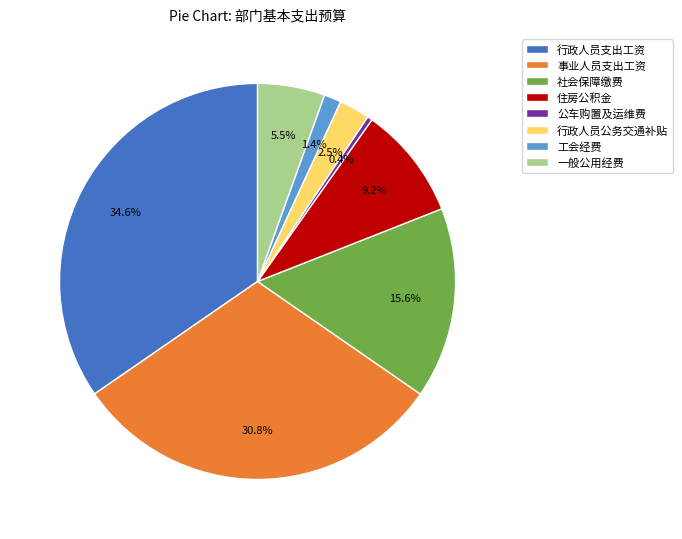

What percentage is the 事业人员支出工资 slice, to the nearest percent?

31%